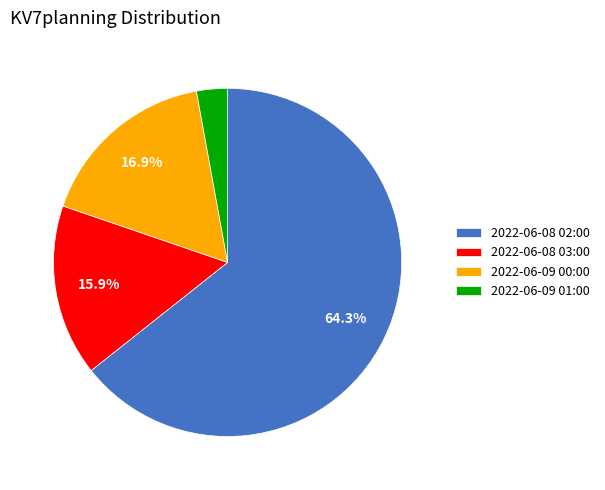

What portion of the pie excludes 2022-06-08 03:00?

84.1%